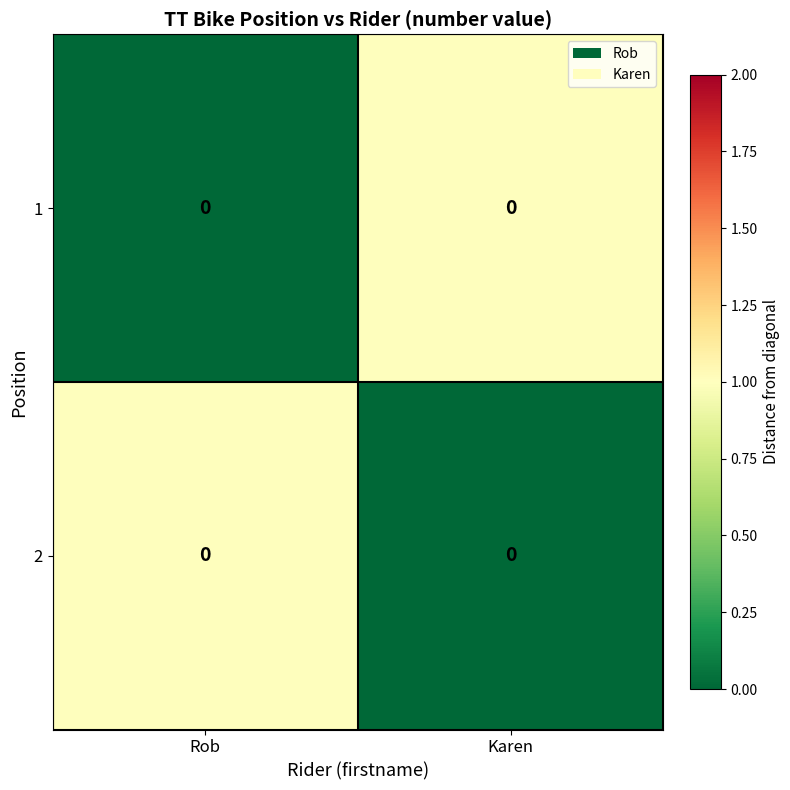

What is the total value across all series at Rob?

1